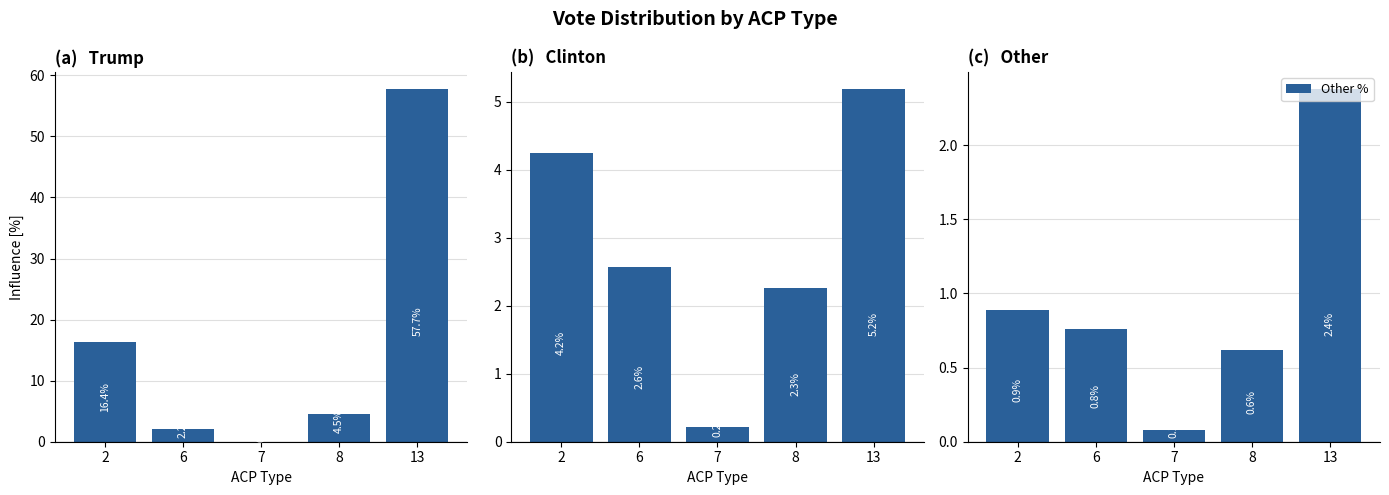

At which category is the sum across all series the highest?

13